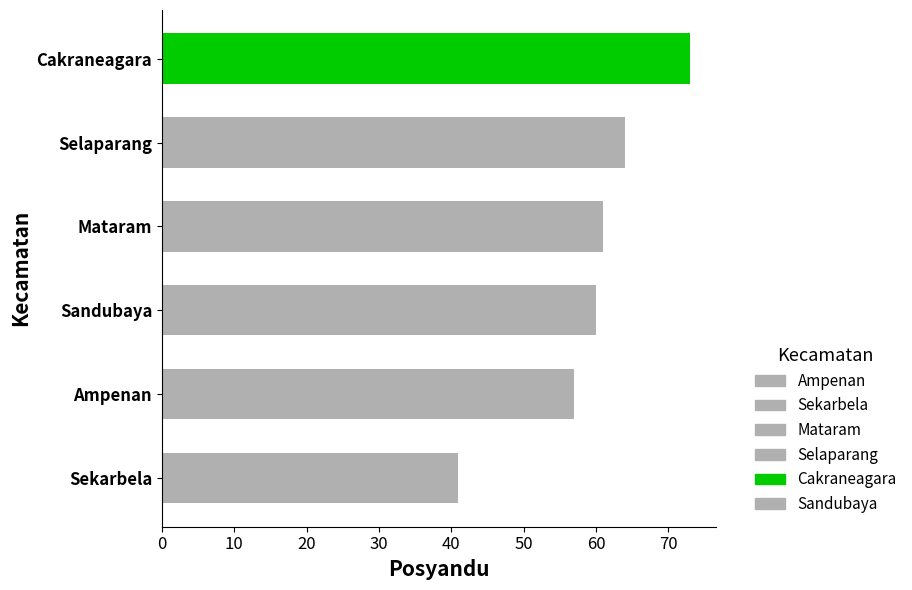

Is it true that the value at Mataram is 24?

False